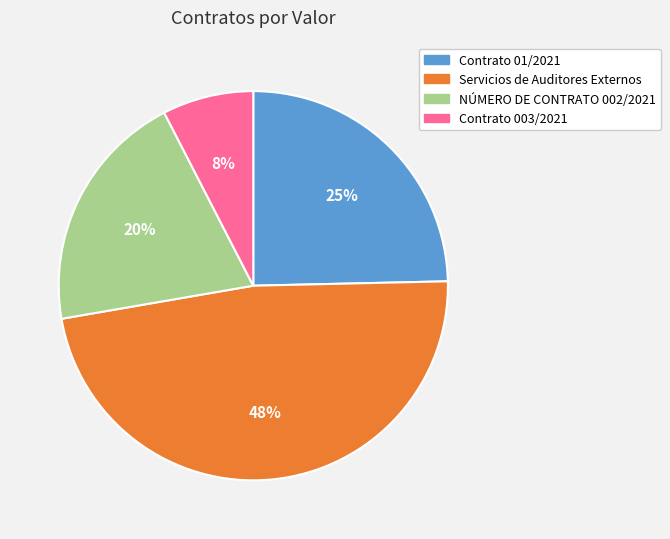

To the nearest percent, what is the difference between the Contrato 003/2021 and Servicios de Auditores Externos slice percentages?

40%